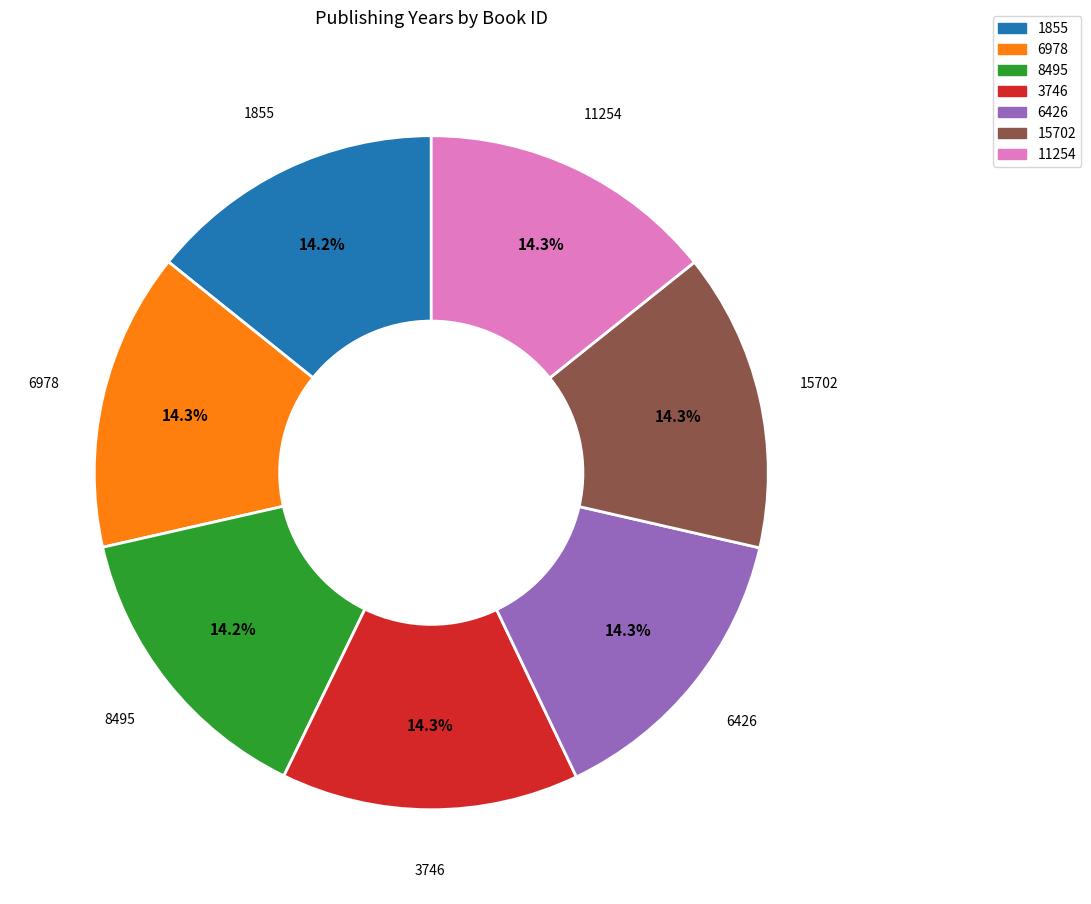

To the nearest percent, what percentage of the pie is 6426?

14%